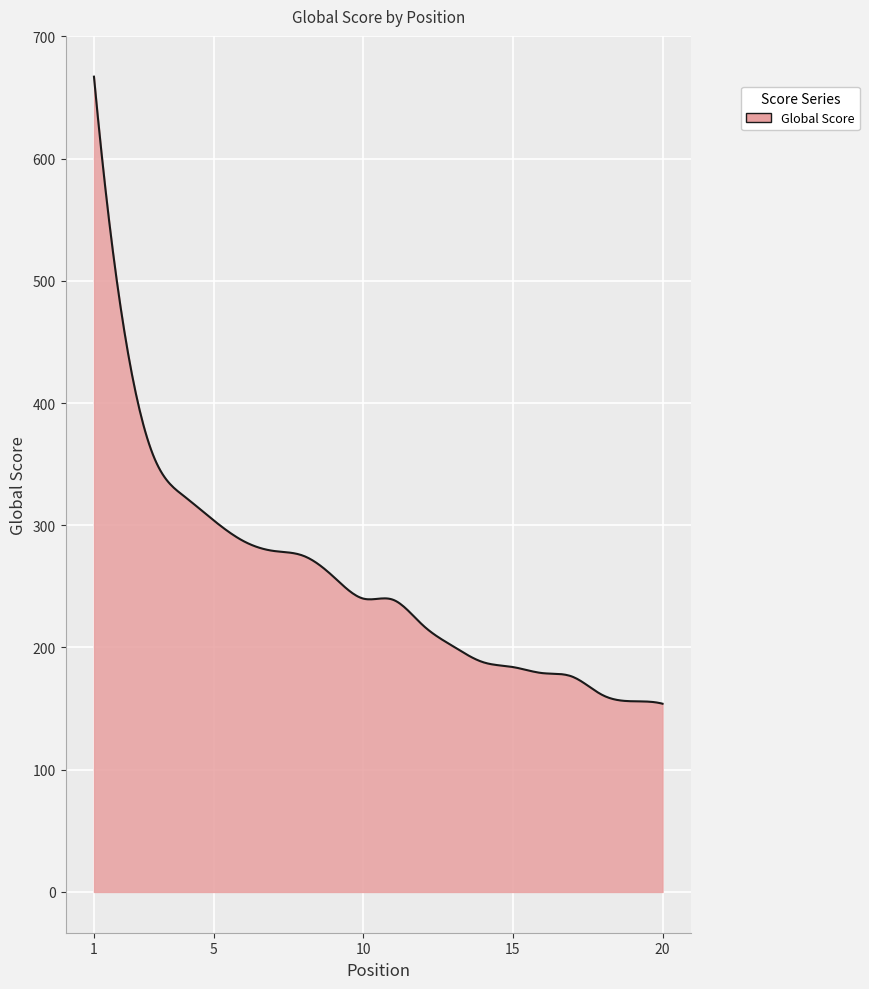

What is the difference between the maximum and minimum values?

513.0